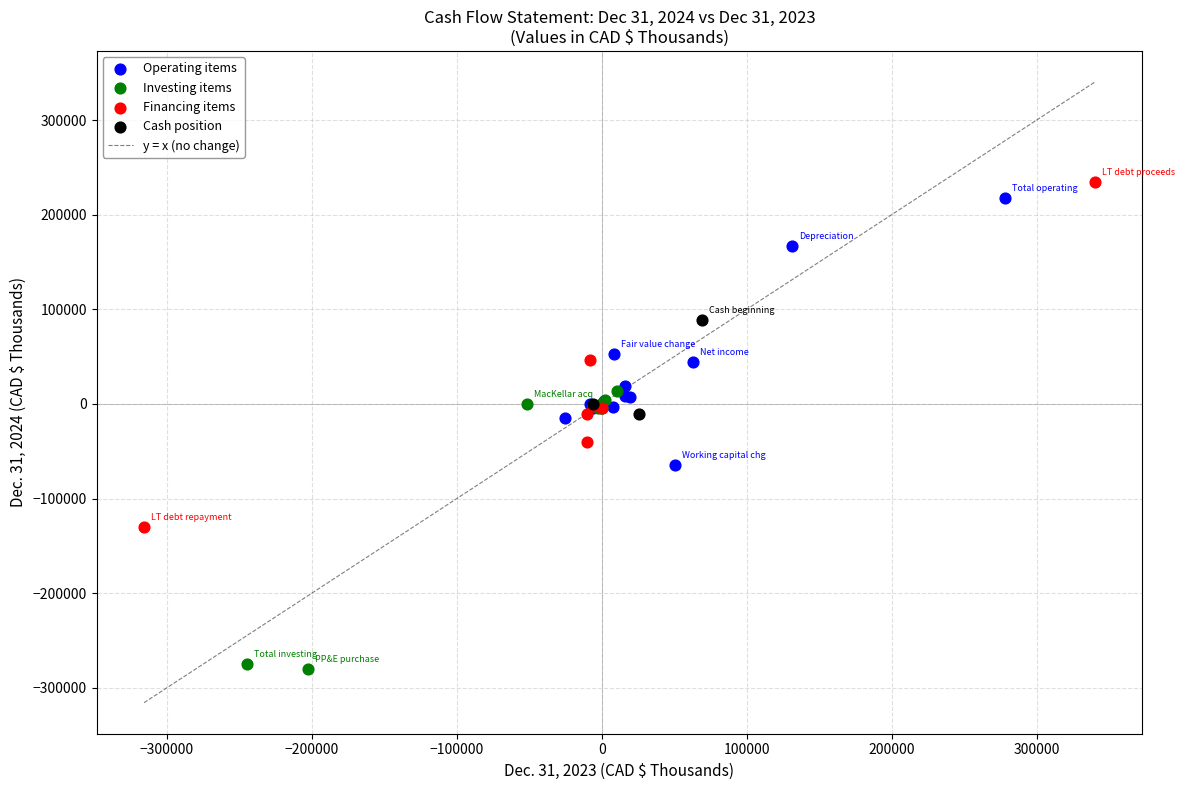

Which series contains the highest Y value?

Financing items